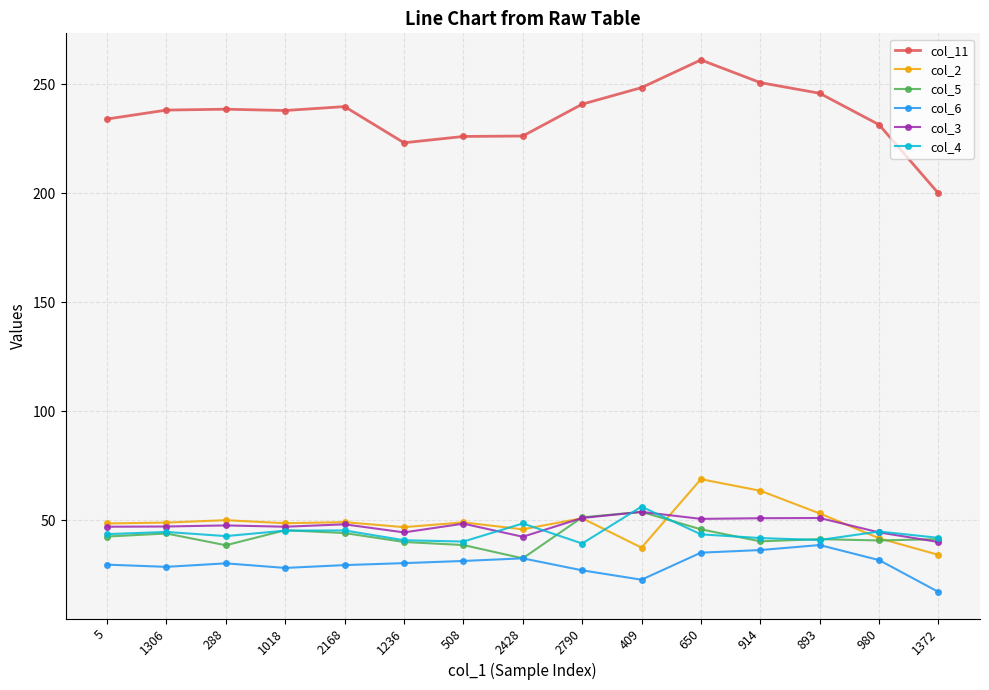

The col_4 series shows 42.7 at 288. True or false?

True